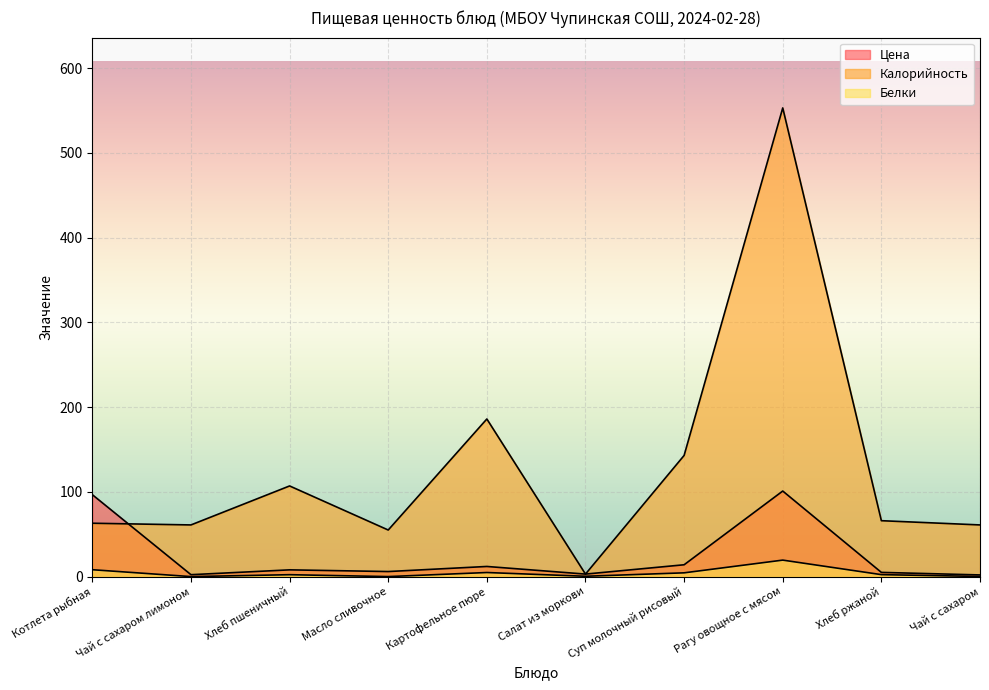

Between Рагу овощное с мясом and Картофельное пюре, which is larger?

Рагу овощное с мясом